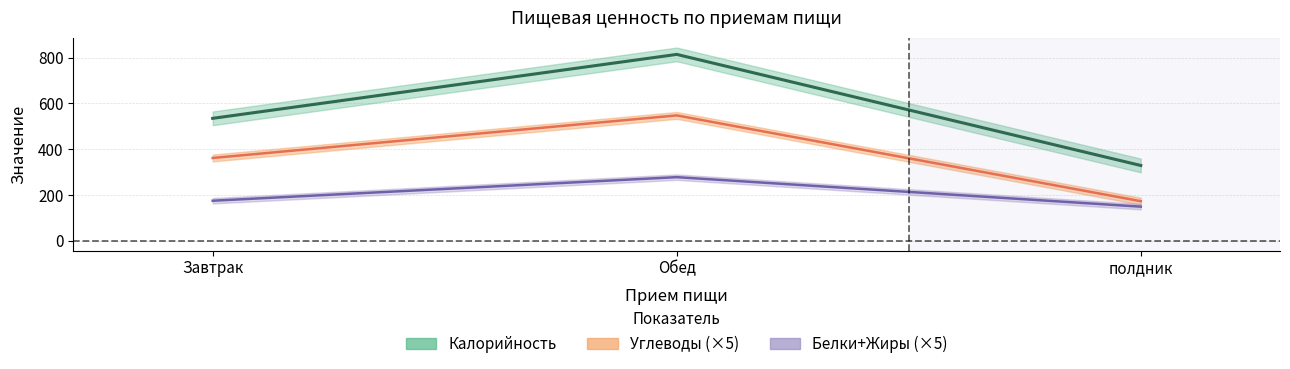

Which series has the largest range (max minus min)?

Калорийность